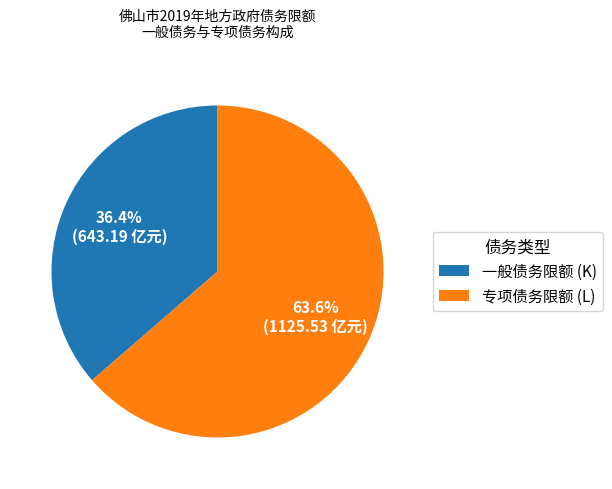

Do 专项债务限额 (L) and 一般债务限额 (K) together represent more than half of the pie?

Yes